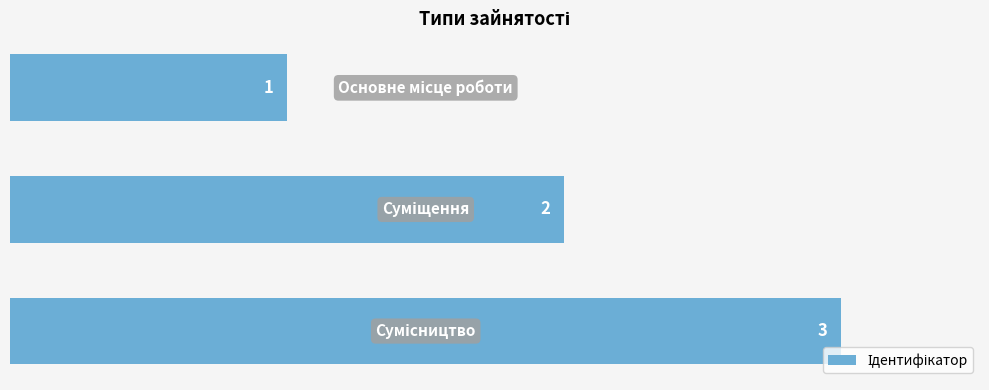

How many data points are less than 2?

1